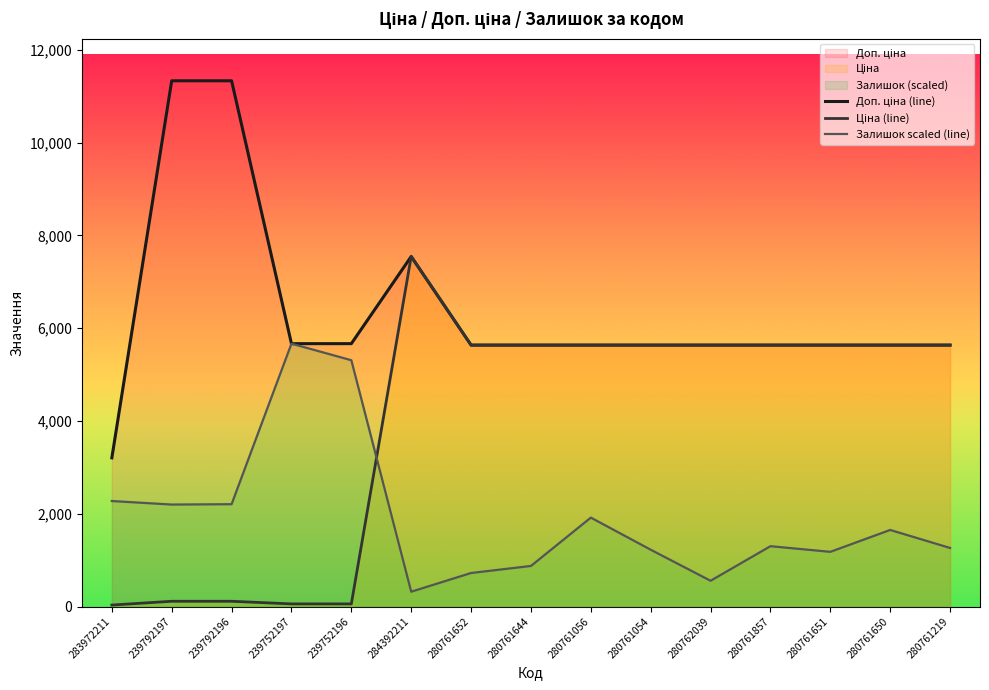

List the labels in order of Ціна (line) value, largest first.

284392211, 280761652, 280761644, 280761056, 280761054, 280762039, 280761857, 280761651, 280761650, 280761219, 239792197, 239792196, 239752197, 239752196, 283972211